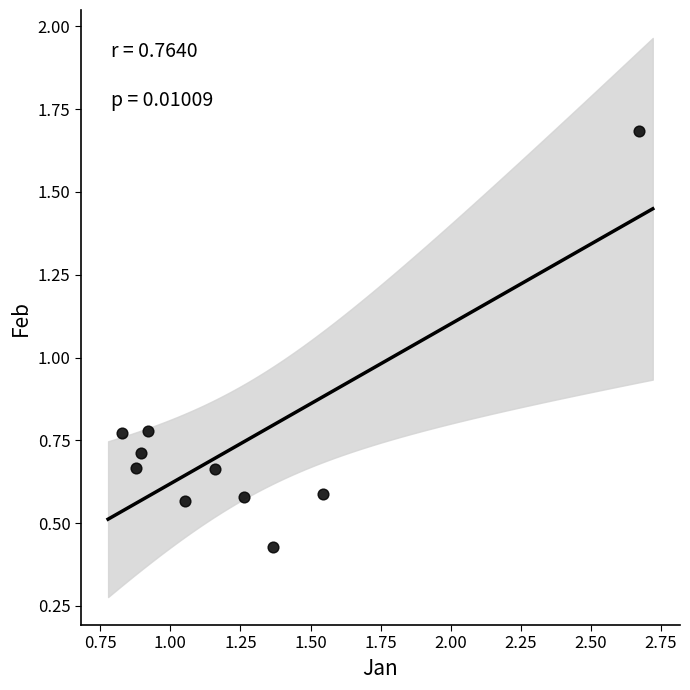

What is the range of Y values (max minus min)?

1.3